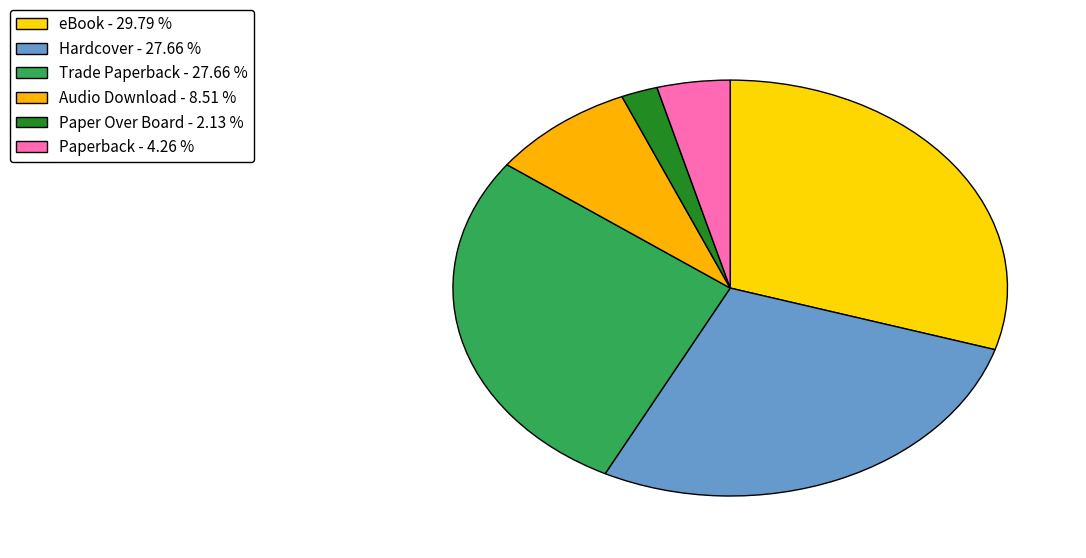

To the nearest percent, what is the average slice percentage?

17%